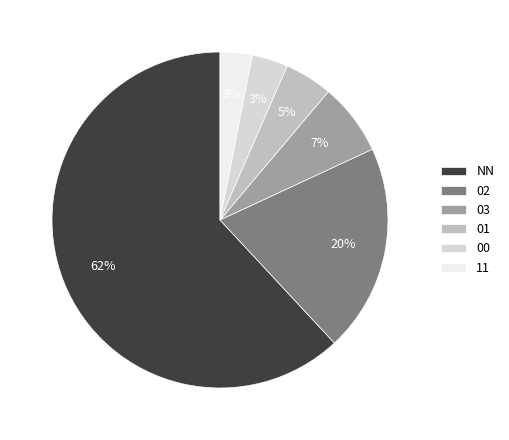

Is the sum of 02 and 01 greater than half?

No